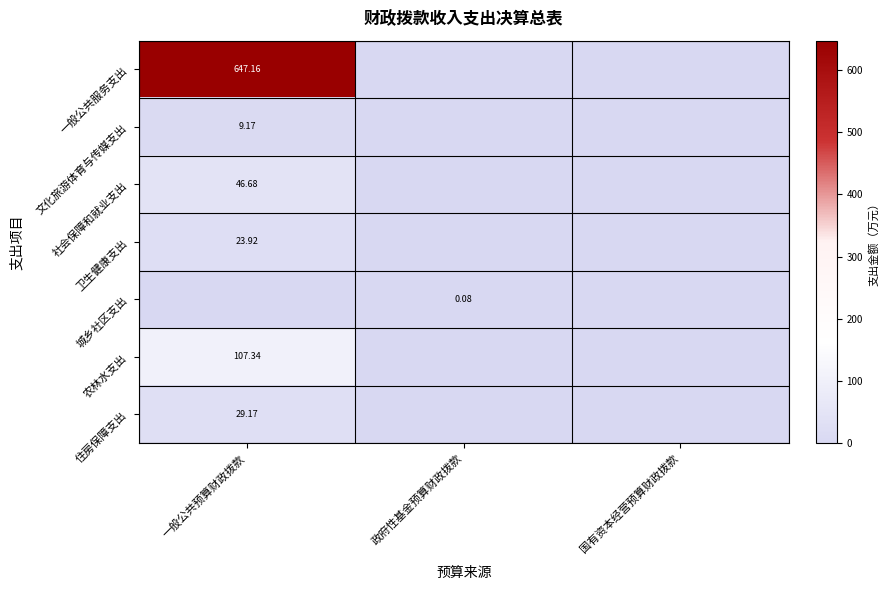

How many values in 一般公共服务支出 are above zero?

1